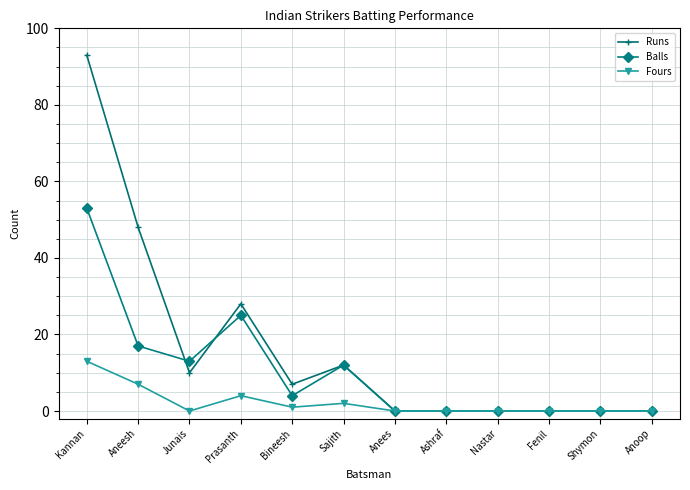

What are all the series names shown in the legend?

Runs, Balls, Fours